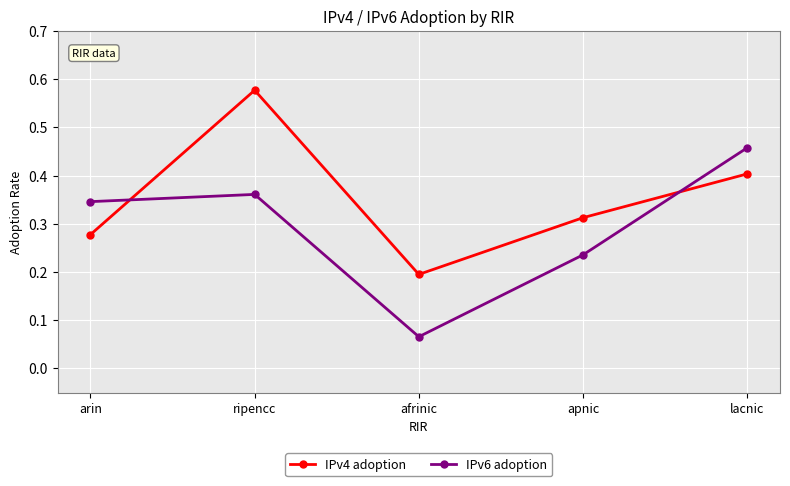

Is it true that IPv4 adoption equals 0.3 at afrinic?

False